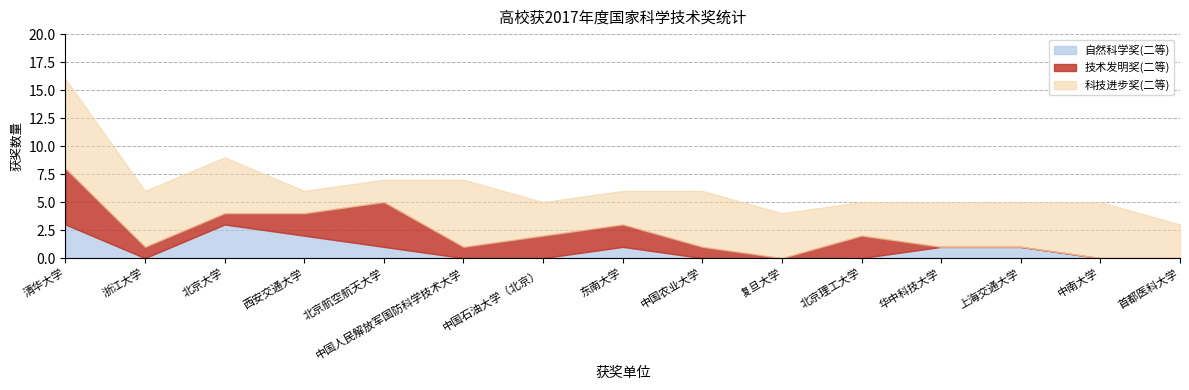

What is the label of the 12th point from the right?

西安交通大学